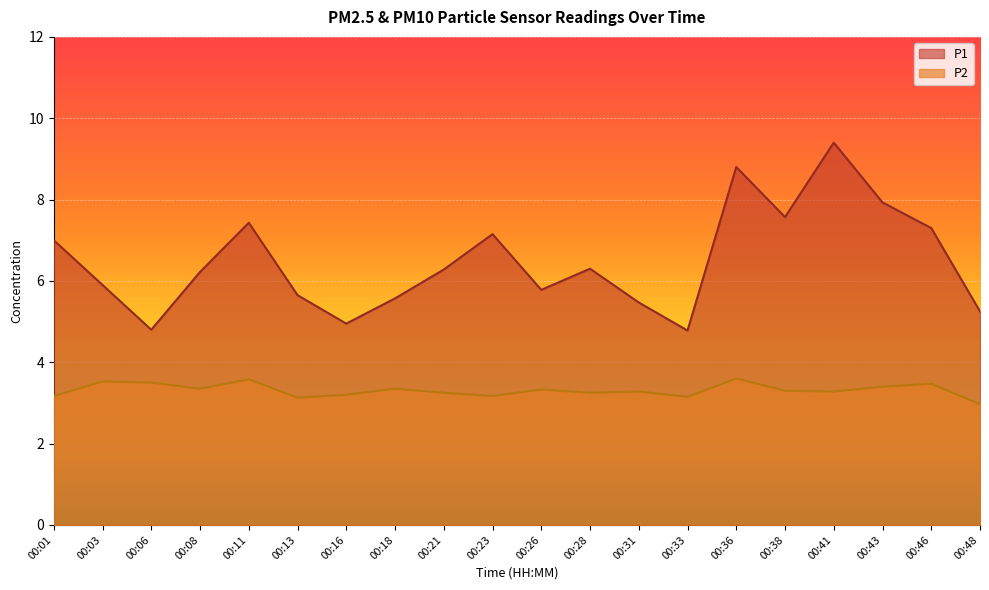

How many data points in P1 are above 6?

11